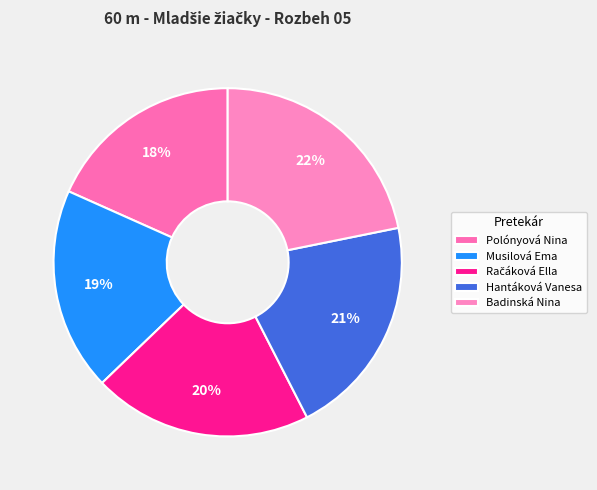

Count the number of slices in the pie.

5